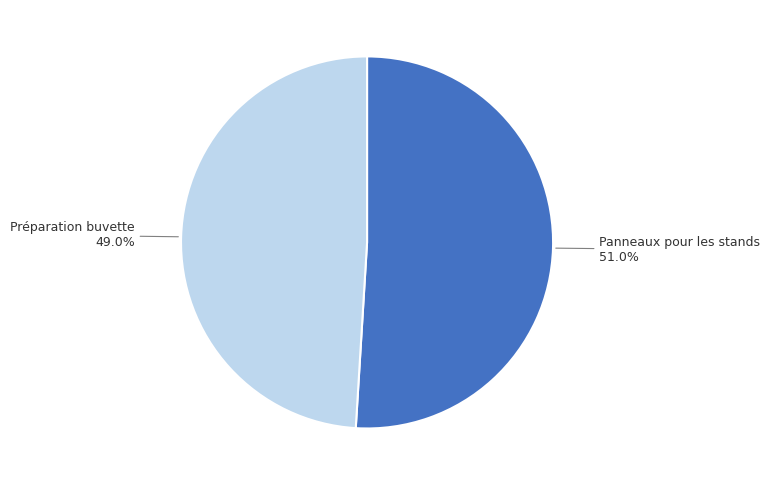

True or false: Préparation buvette accounts for 61% of the total.

False